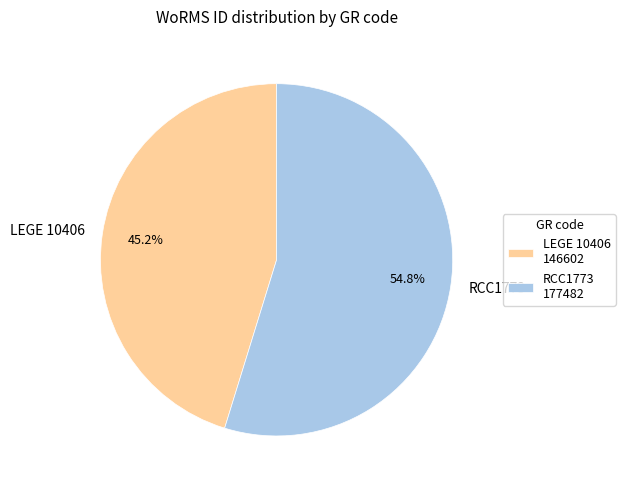

What is the smallest slice in the pie chart?

LEGE 10406